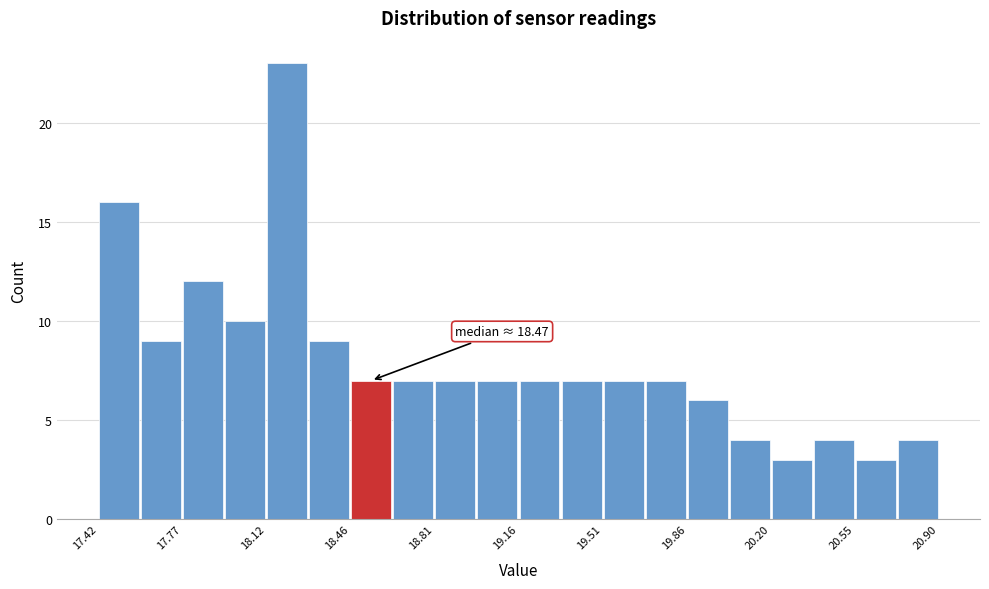

Read against the x-axis, roughly where is the centre of the tallest bar?

18.20